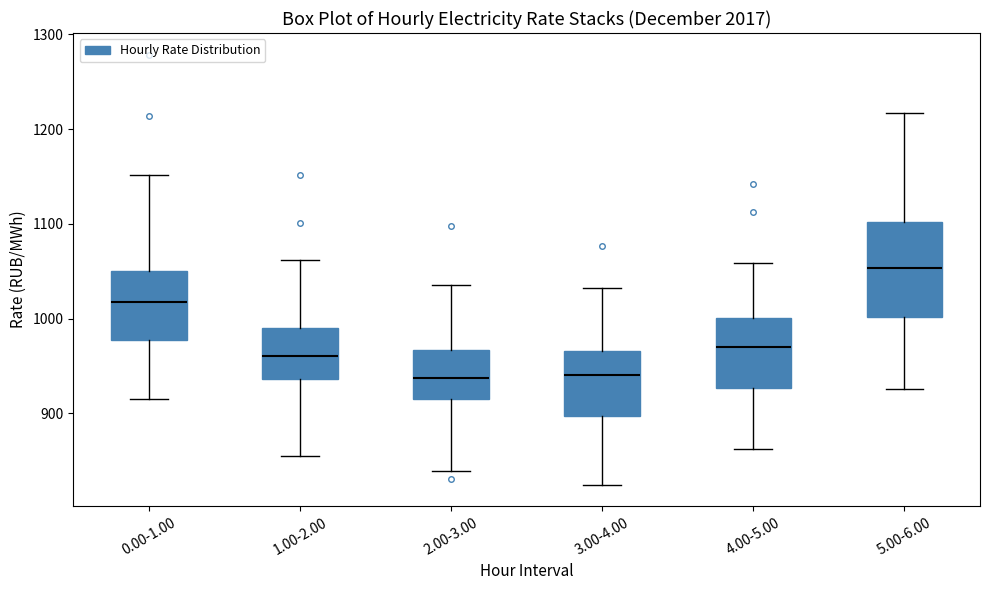

Which box has the highest median line?

5.00-6.00